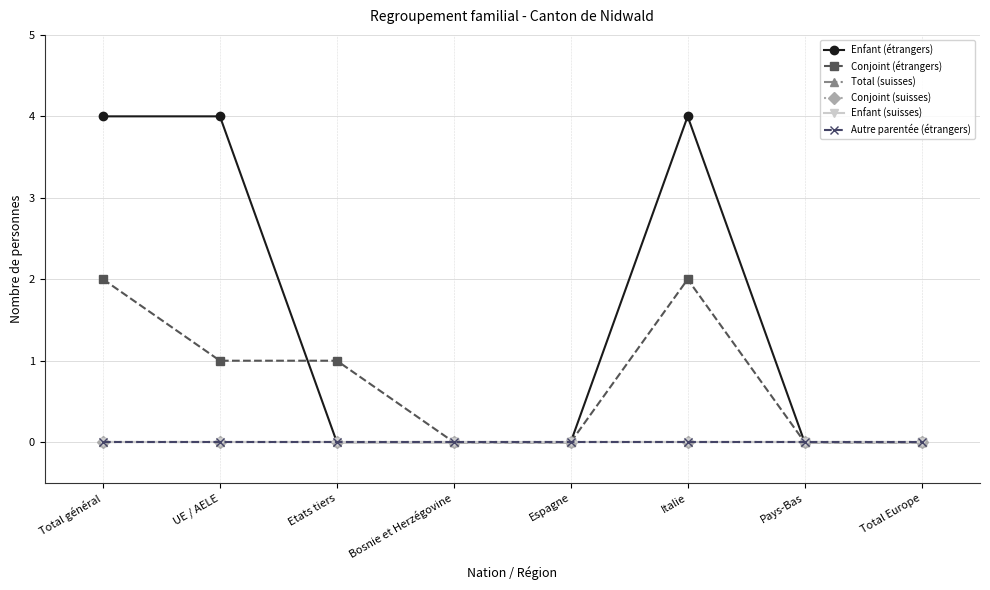

What is the sum of all Conjoint (étrangers) values?

6